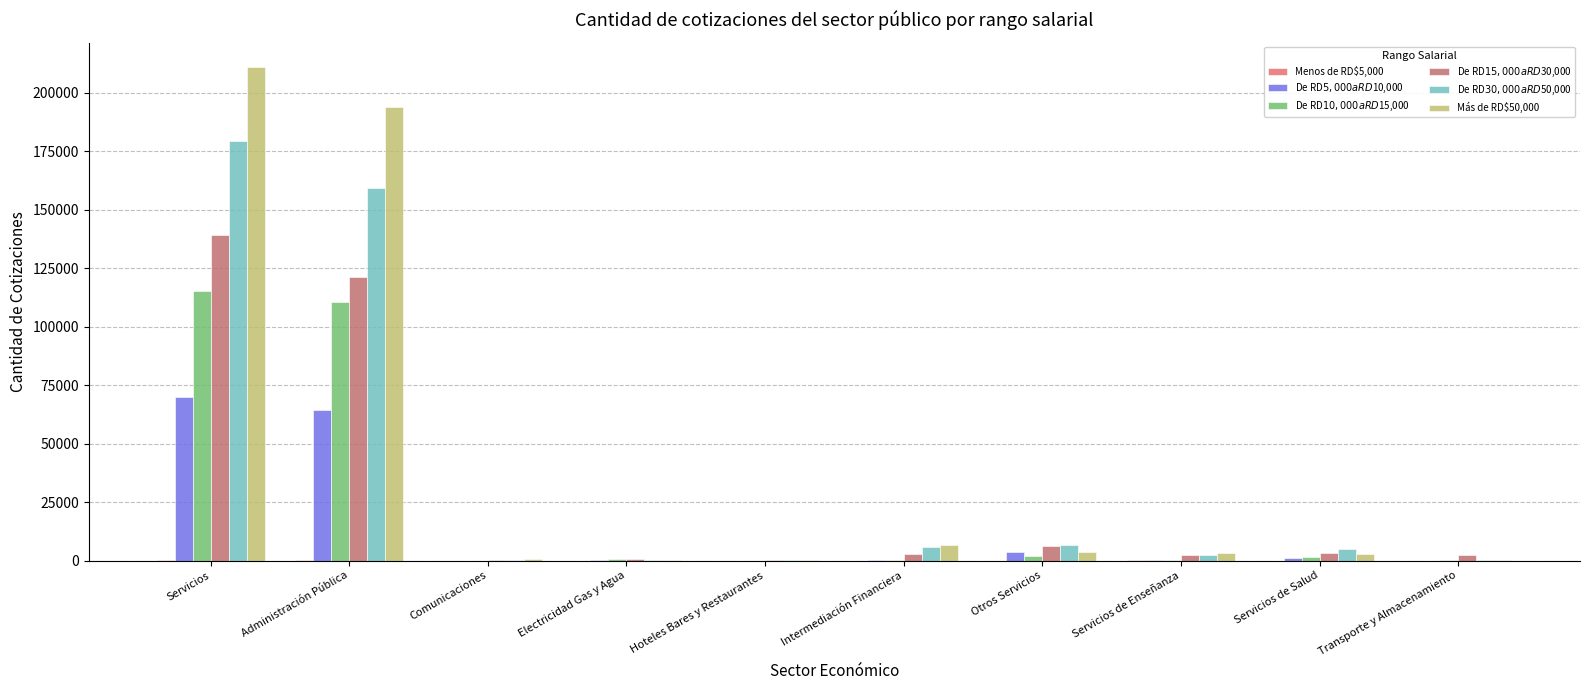

How many data points does each series have?

10